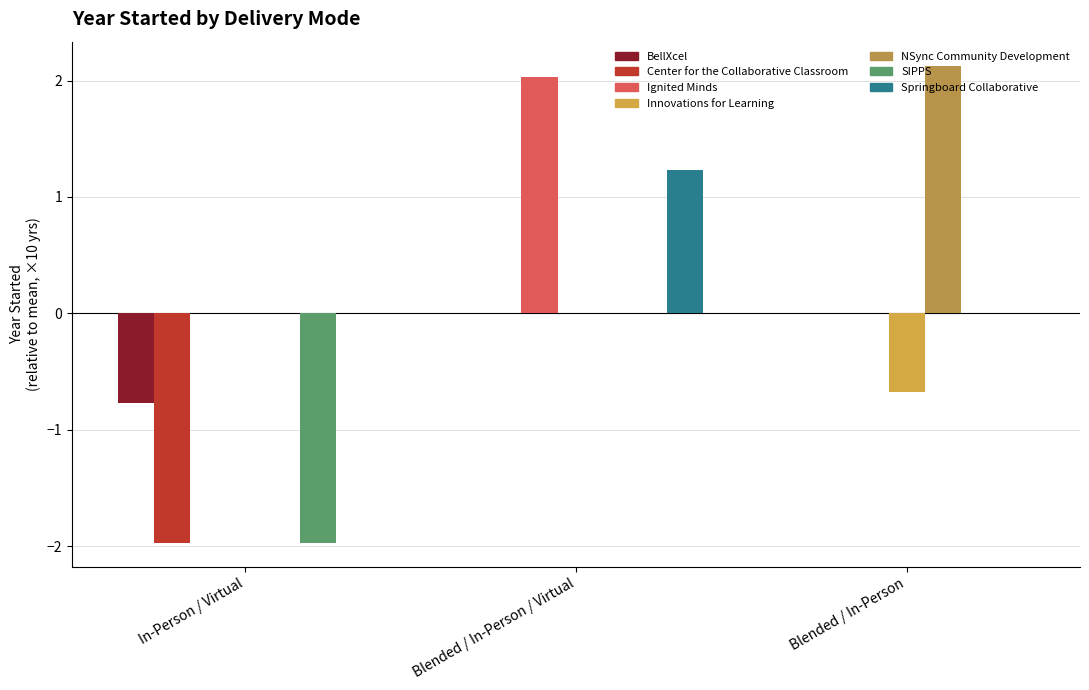

How many distinct data groups are displayed?

7